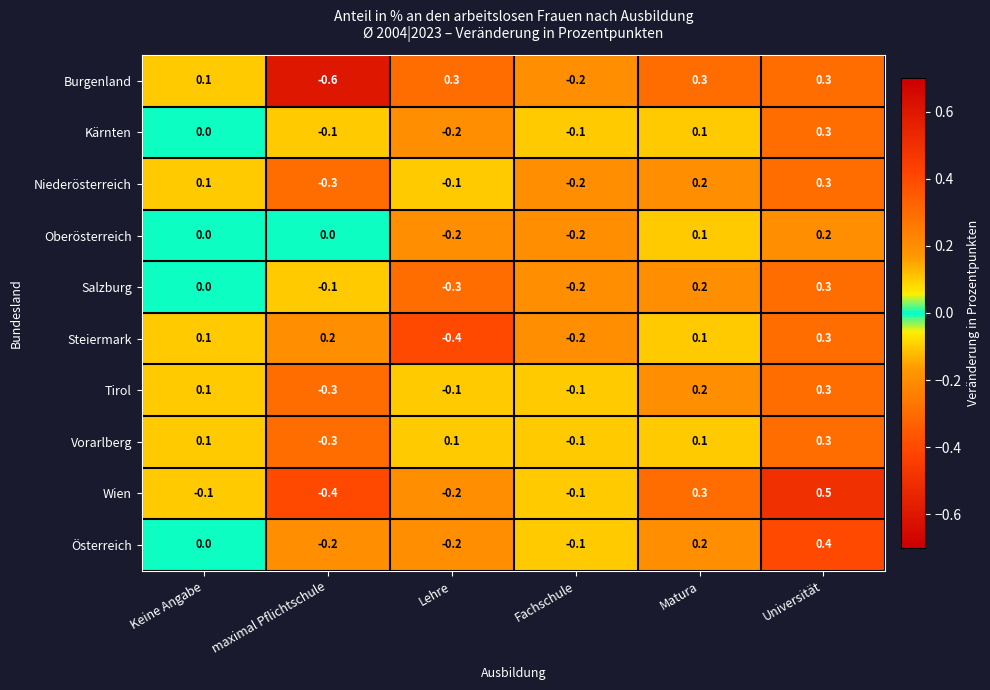

How many categories are shown in the chart?

6